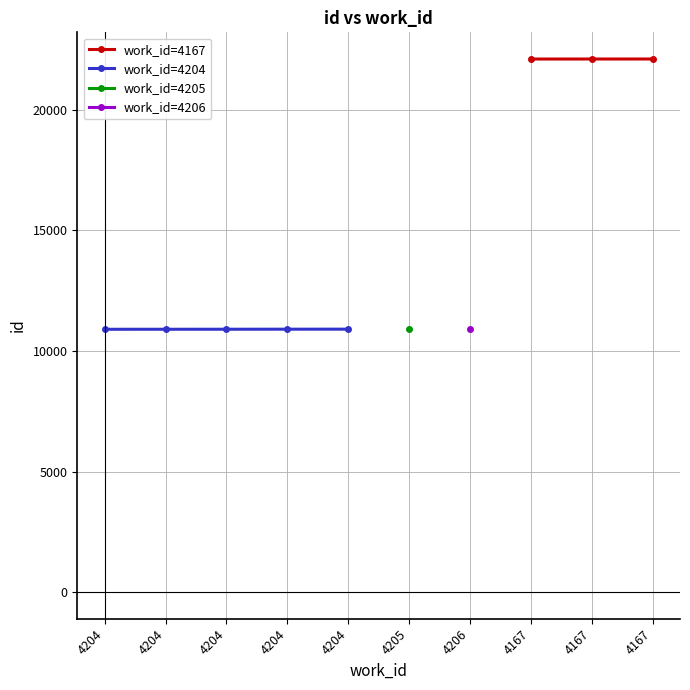

Rank the categories by value from lowest to highest.

4204, 4204, 4204, 4204, 4204, 4205, 4206, 4167, 4167, 4167